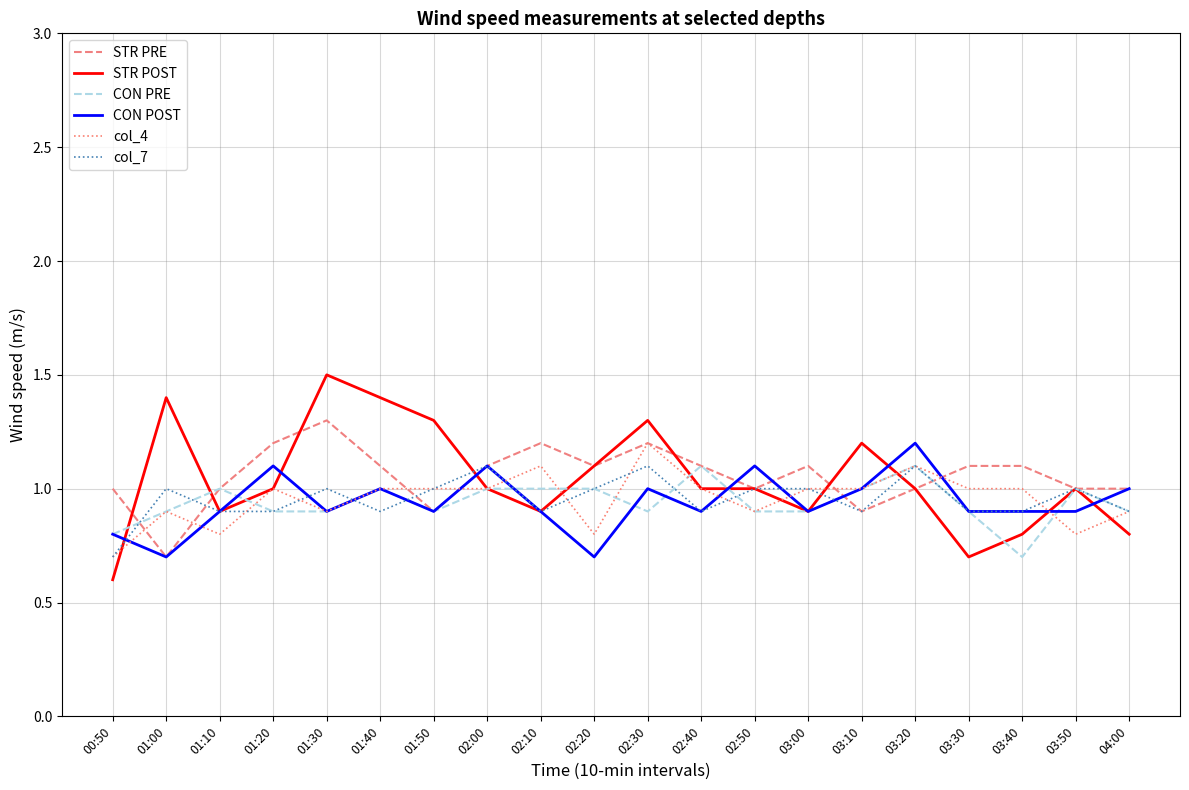

Is the value of col_7 at 01:20 greater than the value of CON POST at 02:20?

Yes